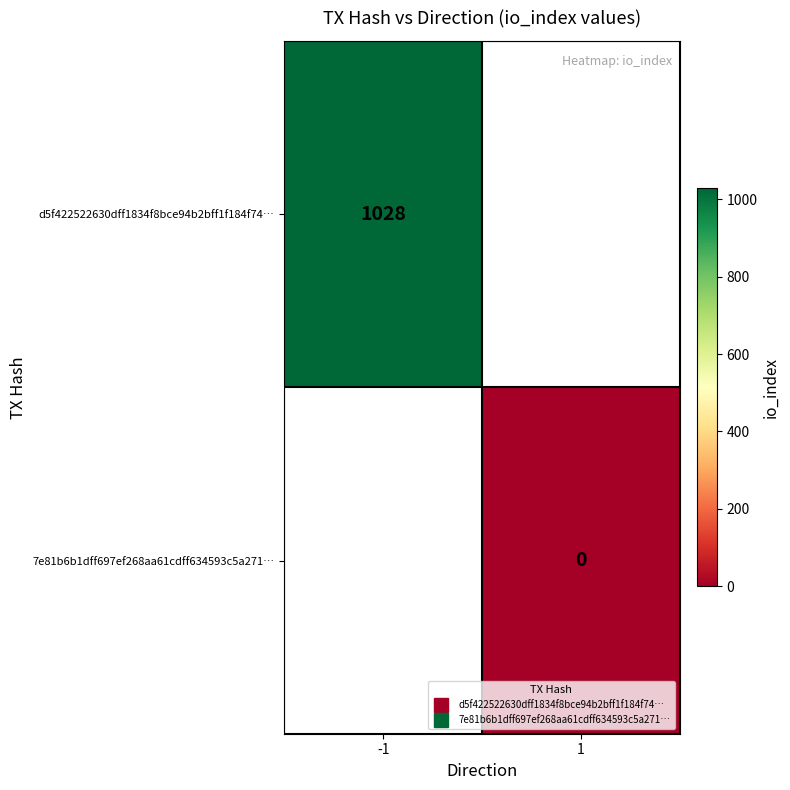

At which label does d5f422522630dff1834f8bce94b2bff1f184f74… reach its minimum?

-1